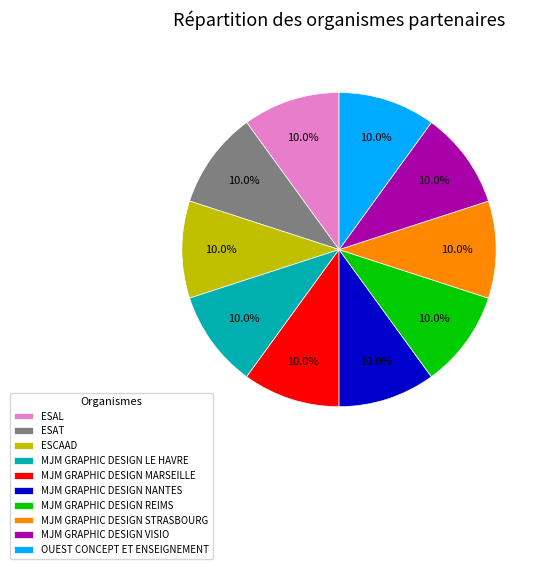

Is it true that MJM GRAPHIC DESIGN STRASBOURG is 22% of the pie?

False